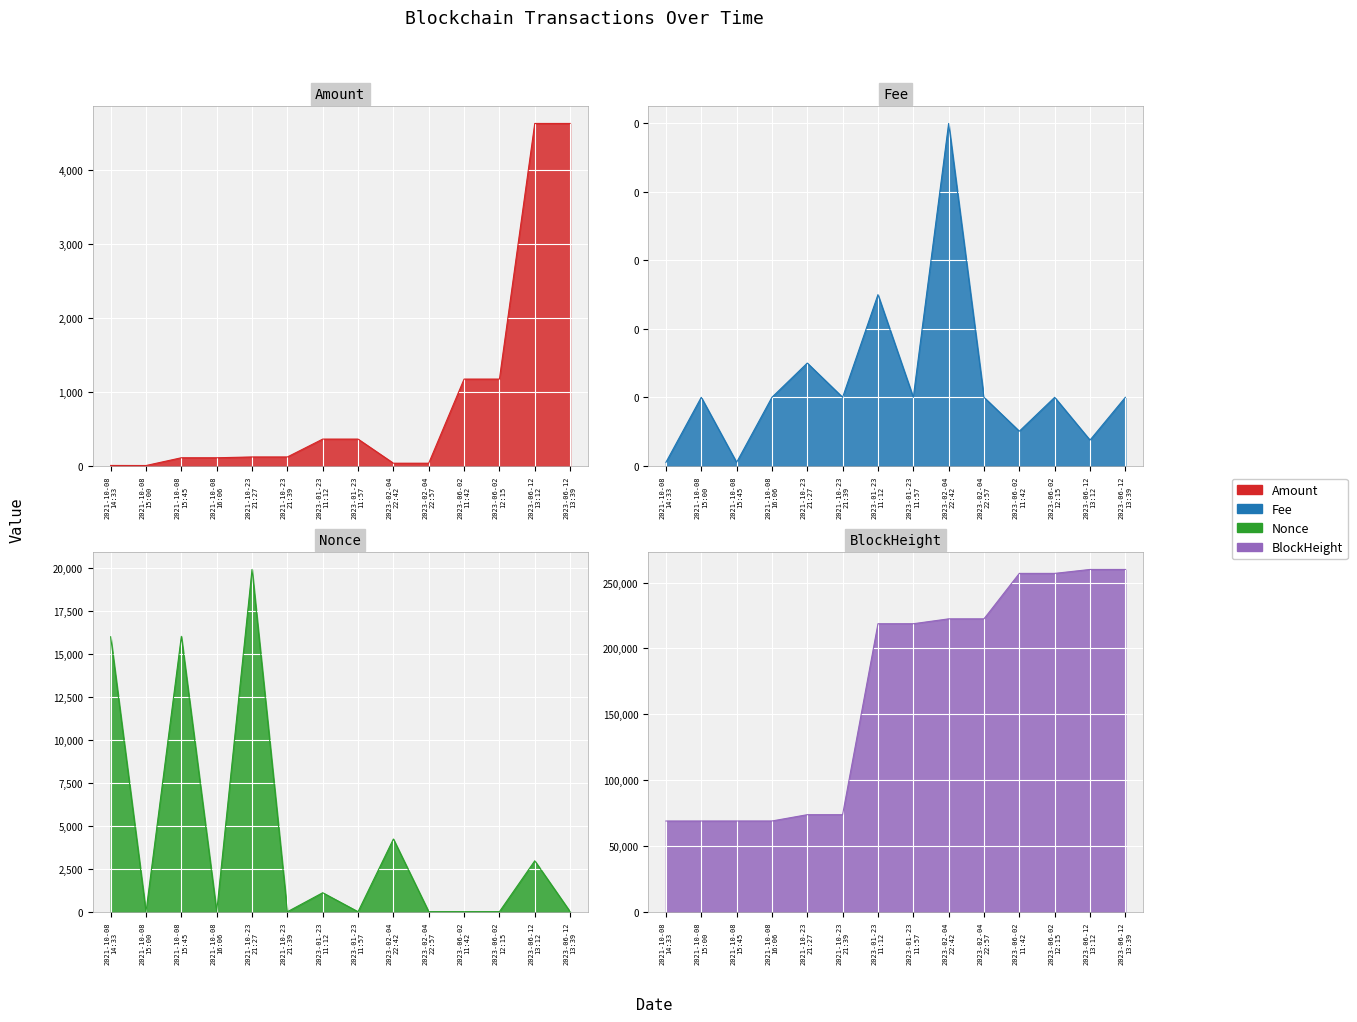

Reading left to right, what are all the values shown in this chart?

Amount: 4.5	3.5	108.6	108.6	119.5	119.5	361.3	361.3	34.9	34.9	1173.8	1173.8	4635.2	4635.1
Fee: 0.0	0.0	0.0	0.0	0.0	0.0	0.1	0.0	0.1	0.0	0.0	0.0	0.0	0.0
Nonce: 15982.0	0.0	16007.0	1.0	19894.0	2.0	1107.0	3.0	4229.0	4.0	3.0	5.0	2963.0	6.0
BlockHeight: 68927.0	68933.0	68943.0	68947.0	73726.0	73729.0	218727.0	218739.0	222439.0	222441.0	256956.0	256961.0	259942.0	259948.0